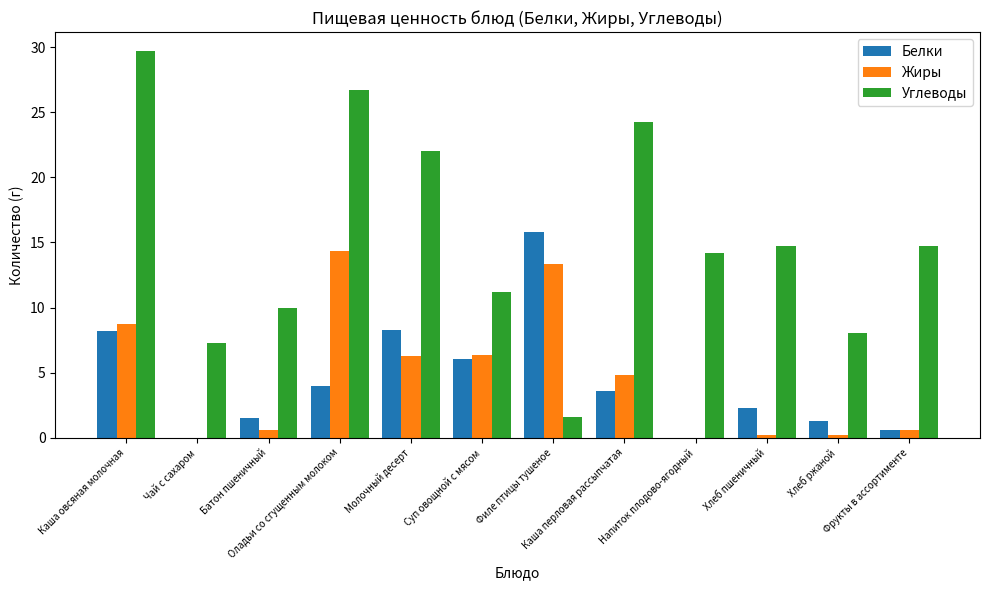

Which series has the largest total across all categories?

Углеводы